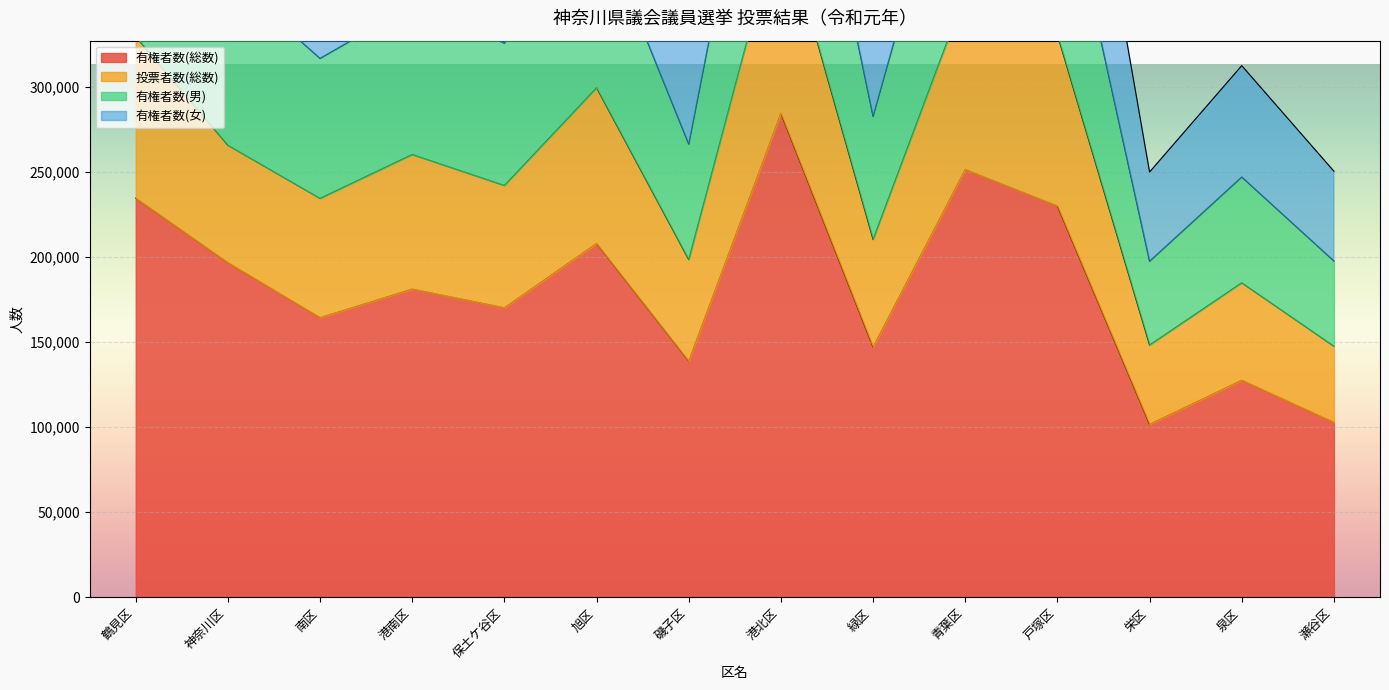

True or false: 有権者数(総数) has a value of 331594 at 戸塚区.

False